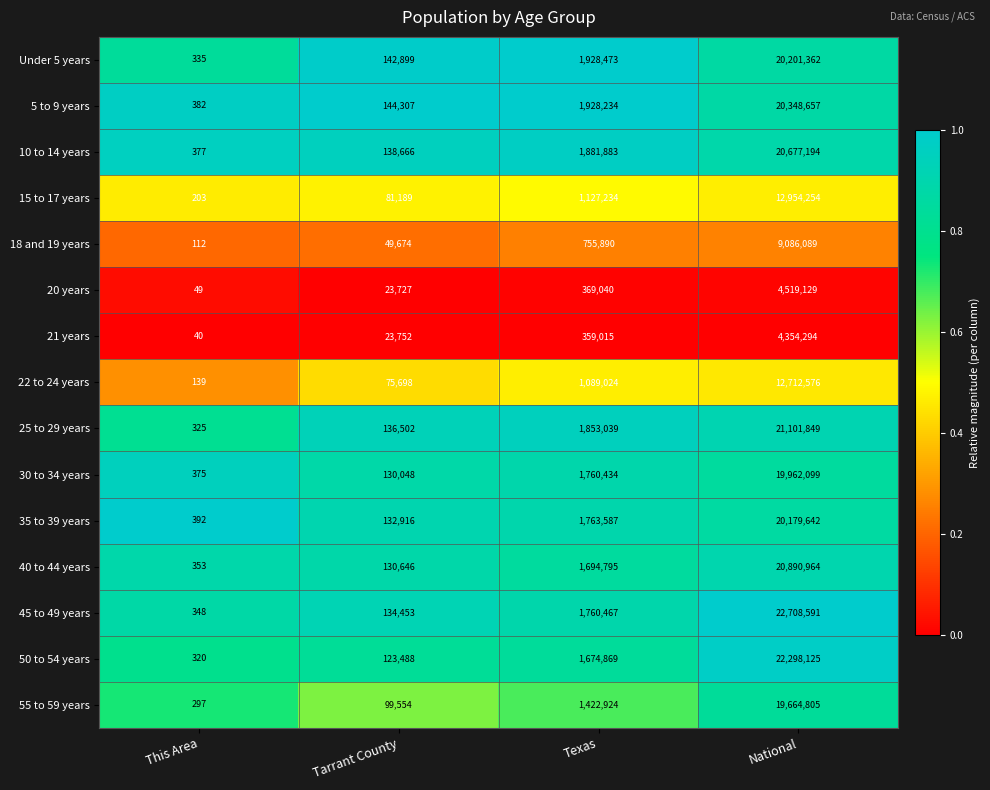

Rank the categories by 25 to 29 years value from highest to lowest.

National, Texas, Tarrant County, This Area